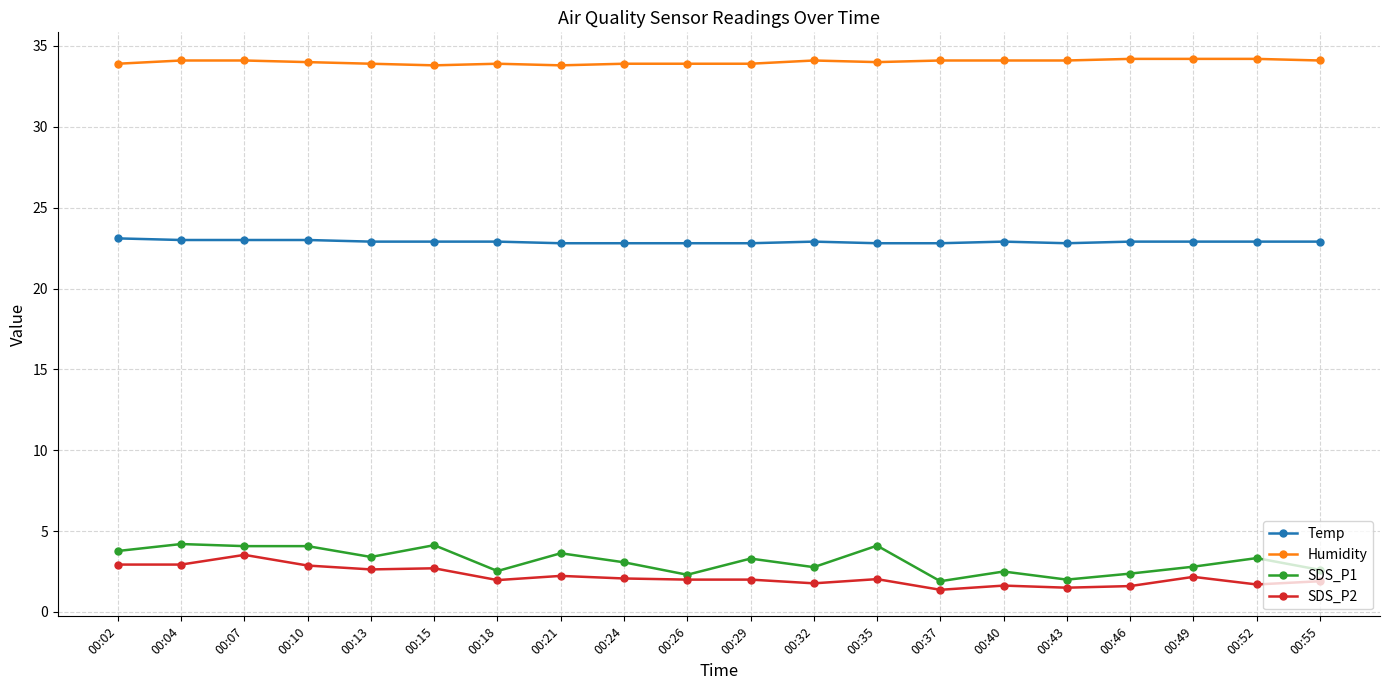

True or false: SDS_P1 has more than 1 points higher than both neighbors.

True